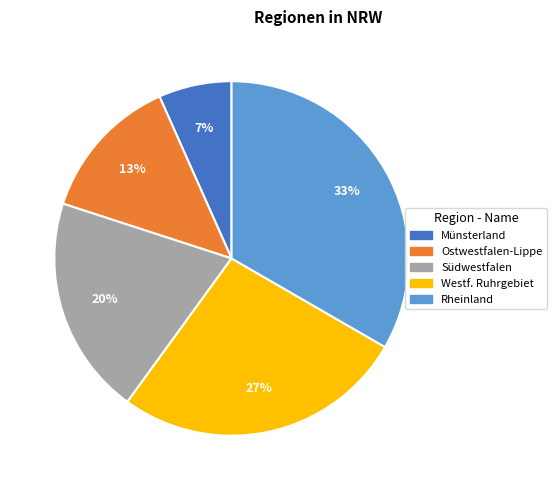

Is Südwestfalen the majority of the pie?

No